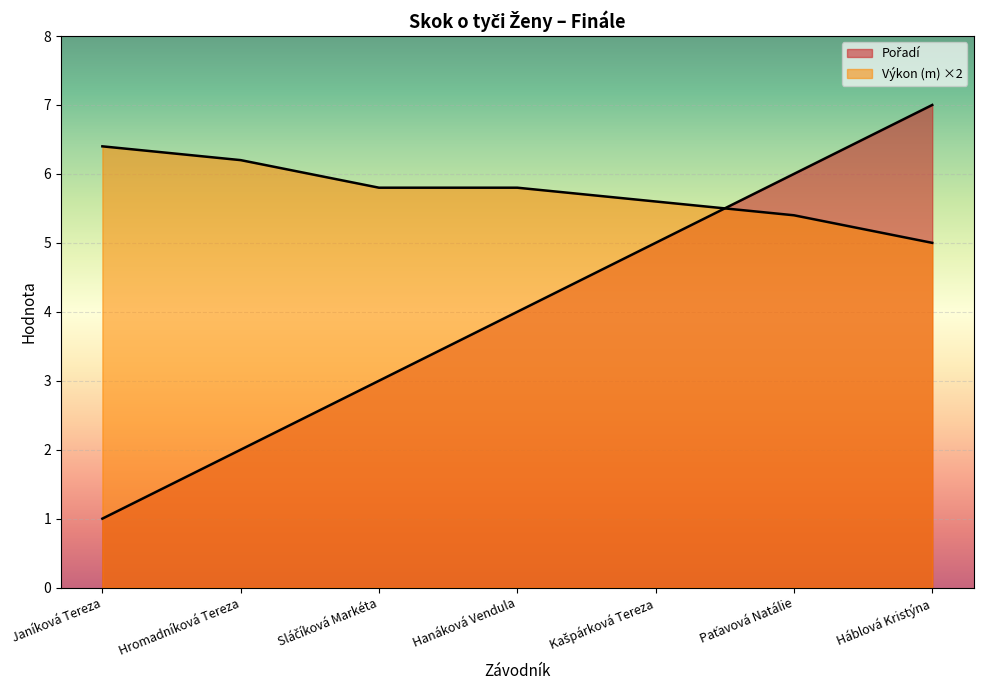

At which category is the sum across all series the highest?

Háblová Kristýna